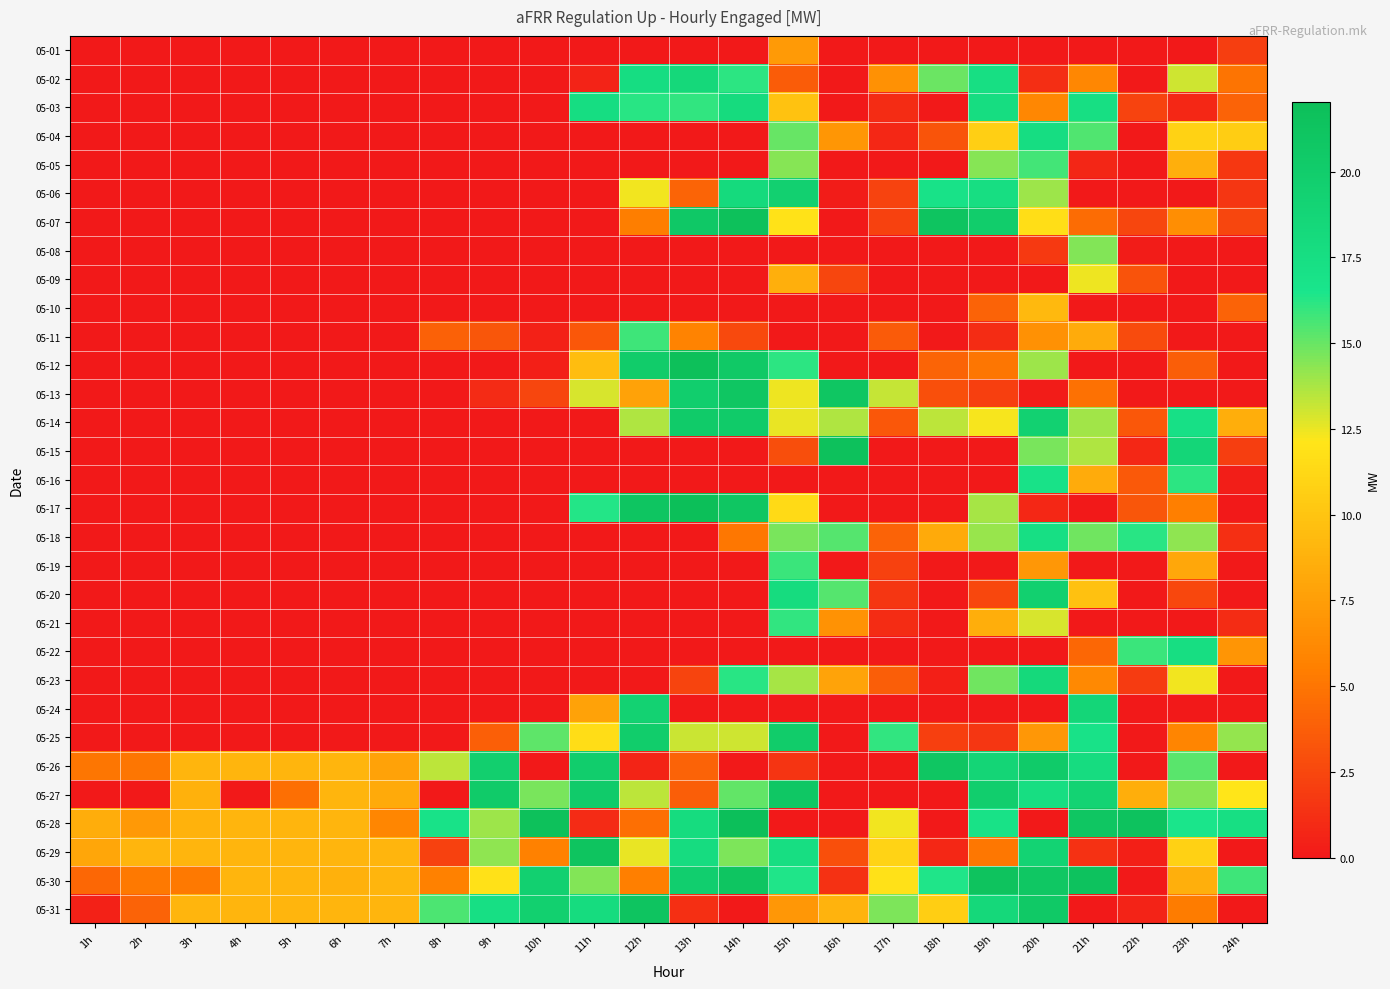

Which series has the largest total across all categories?

05-30